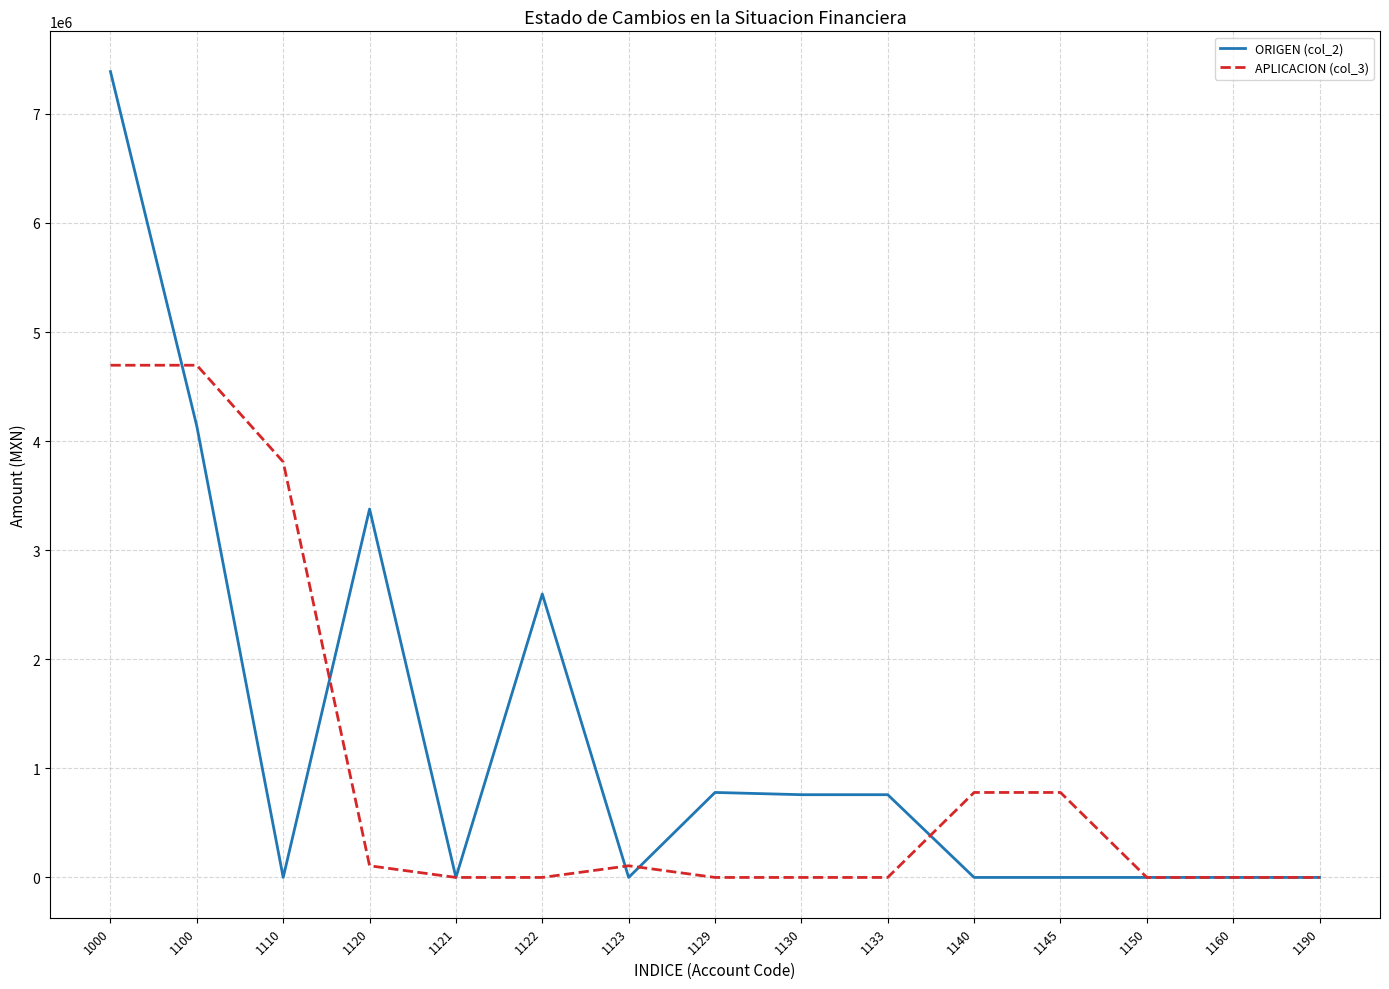

The value of APLICACION (col_3) at 1110 is 2459341.5. True or false?

False